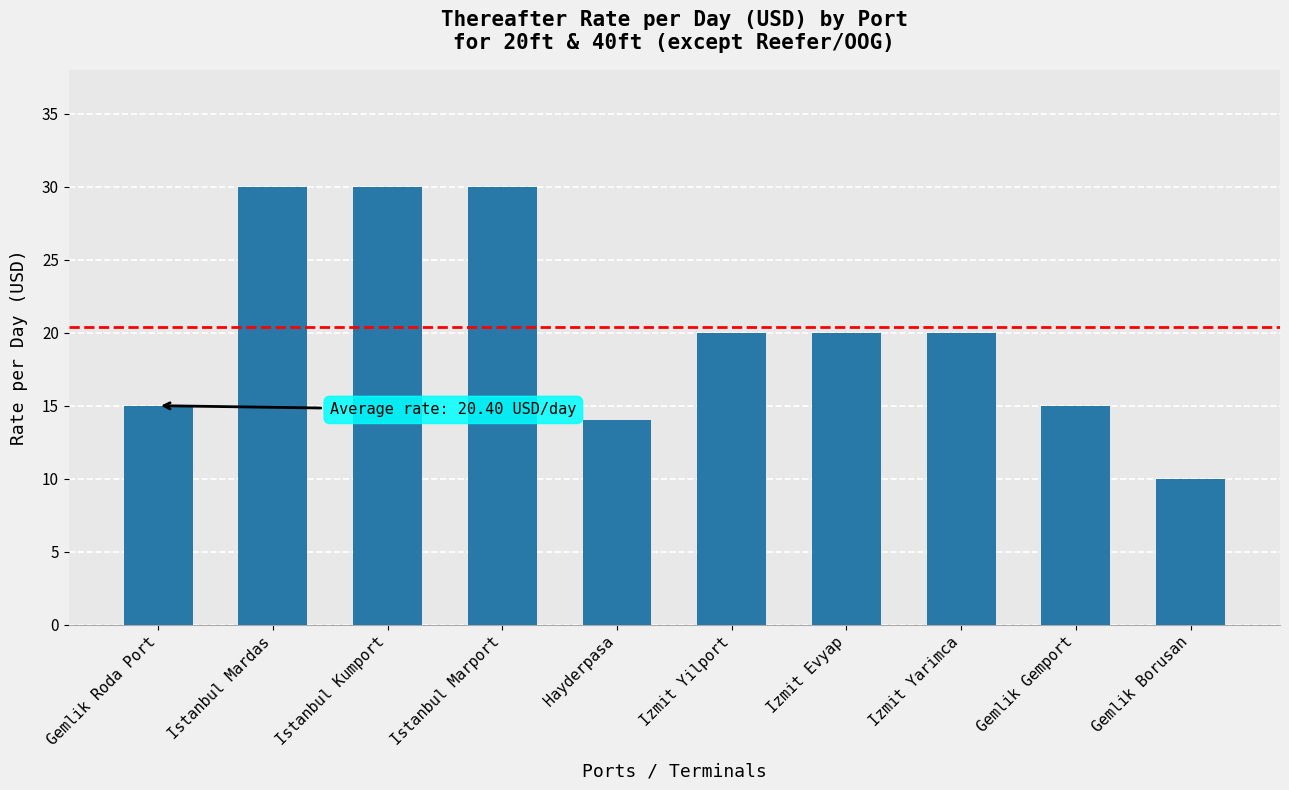

What is the difference between the maximum and minimum values?

20